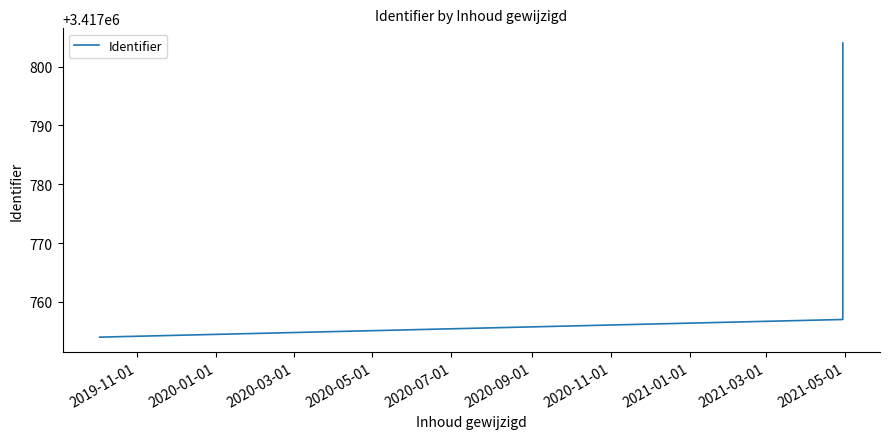

What is the minimum value shown in the chart?

3417754